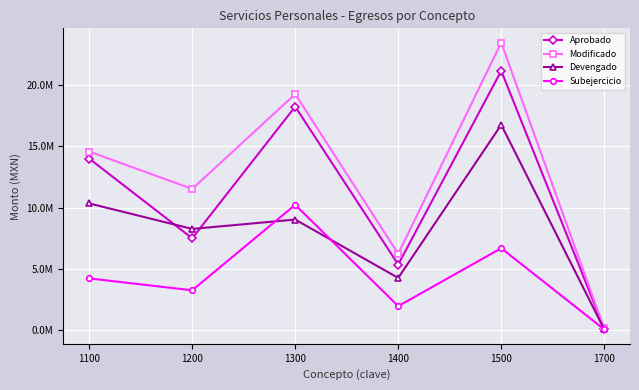

What are all the series names shown in the legend?

Aprobado, Modificado, Devengado, Subejercicio